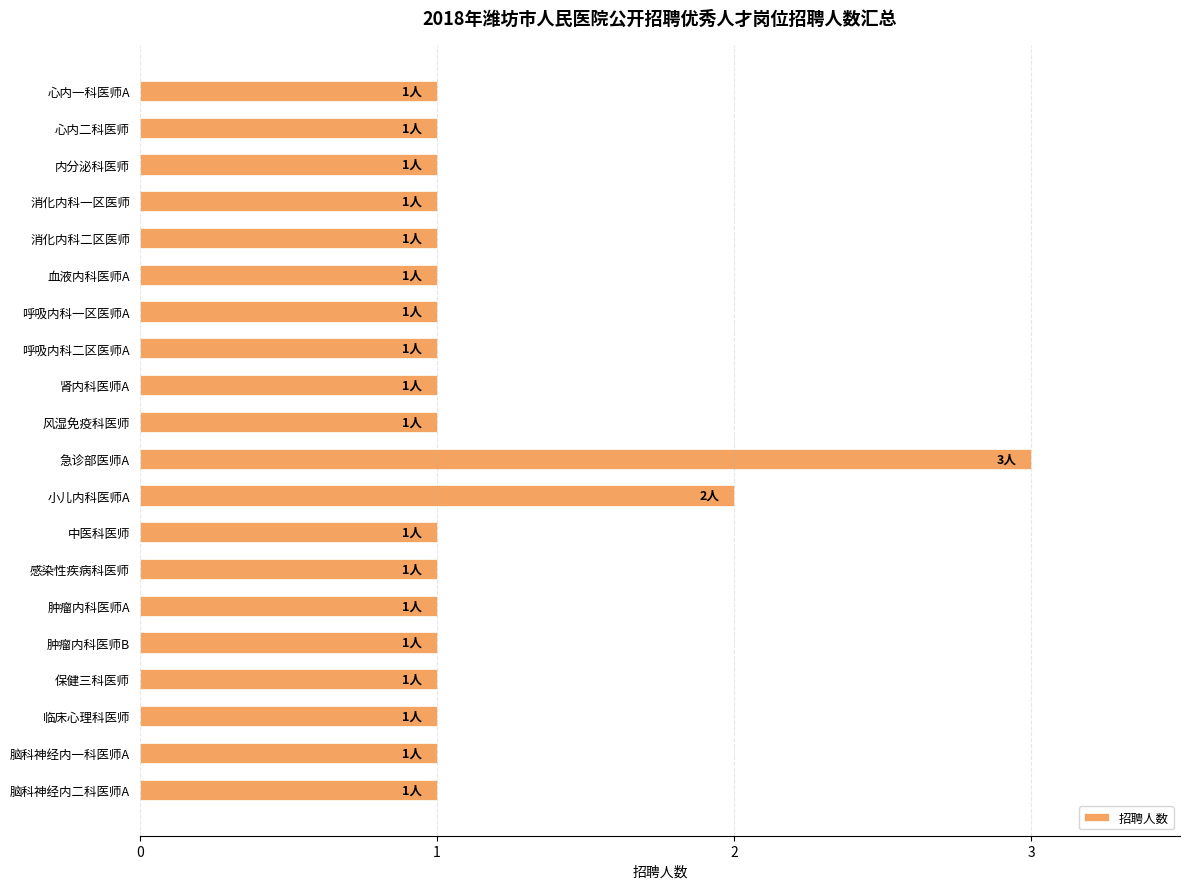

Reading top to bottom, transcribe all the data shown in this chart.

心内一科医师A=1	心内二科医师=1	内分泌科医师=1	消化内科一区医师=1	消化内科二区医师=1	血液内科医师A=1	呼吸内科一区医师A=1	呼吸内科二区医师A=1	肾内科医师A=1	风湿免疫科医师=1	急诊部医师A=3	小儿内科医师A=2	中医科医师=1	感染性疾病科医师=1	肿瘤内科医师A=1	肿瘤内科医师B=1	保健三科医师=1	临床心理科医师=1	脑科神经内一科医师A=1	脑科神经内二科医师A=1